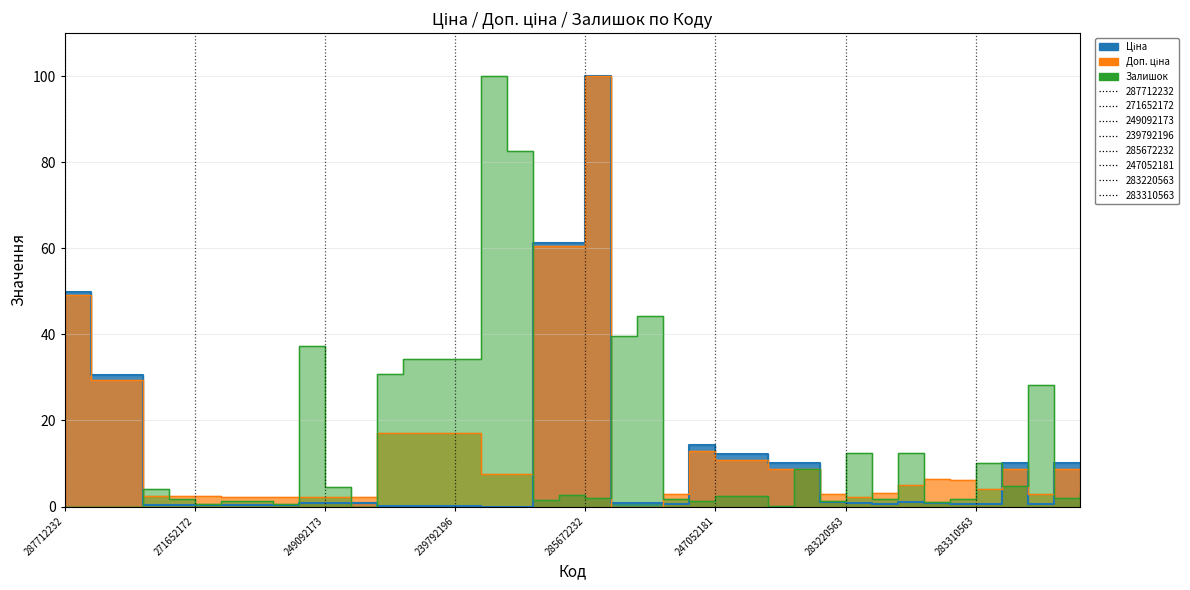

True or false: Доп. ціна has more than 1 points higher than both neighbors.

True